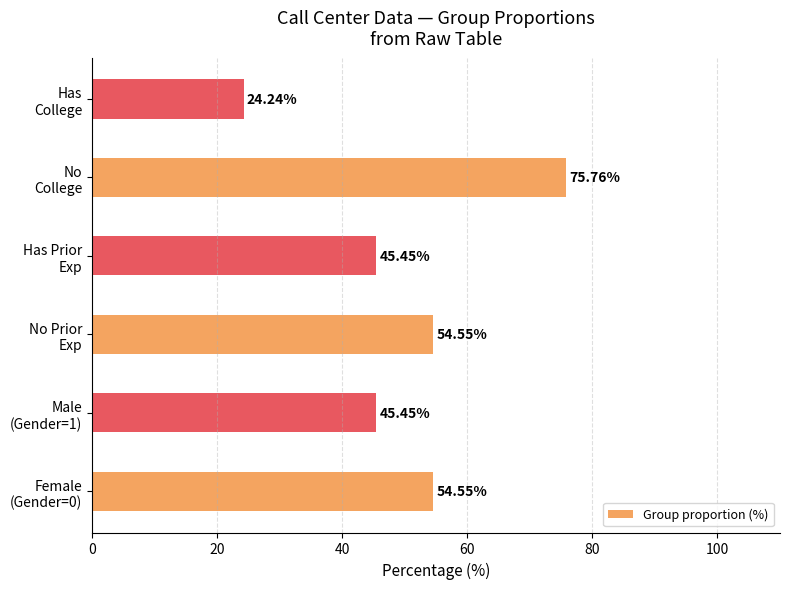

What is the difference between the maximum and second lowest values?

30.3